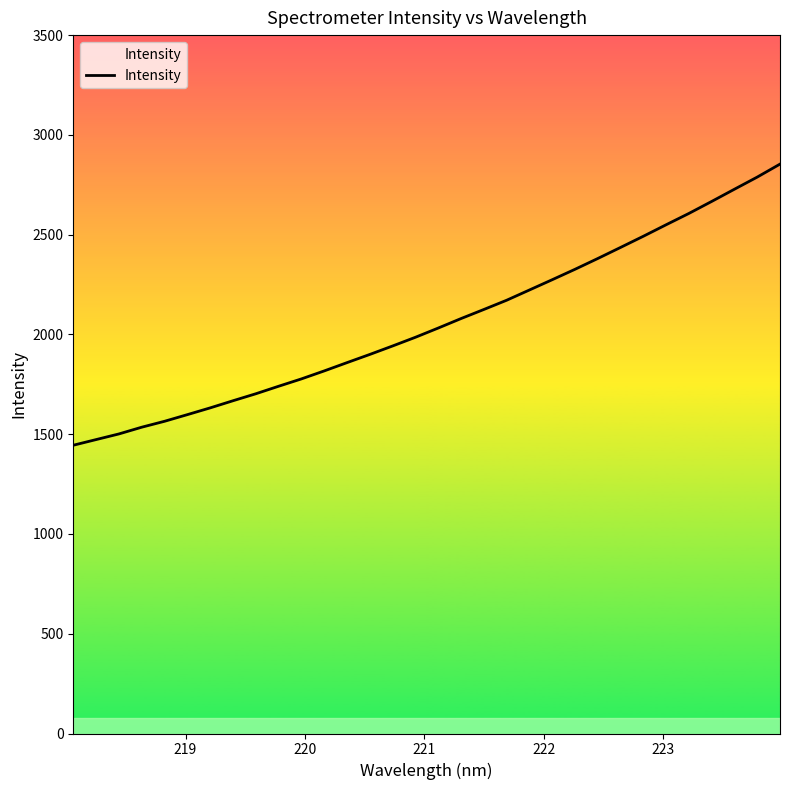

What is the minimum value shown in the chart?

1444.6